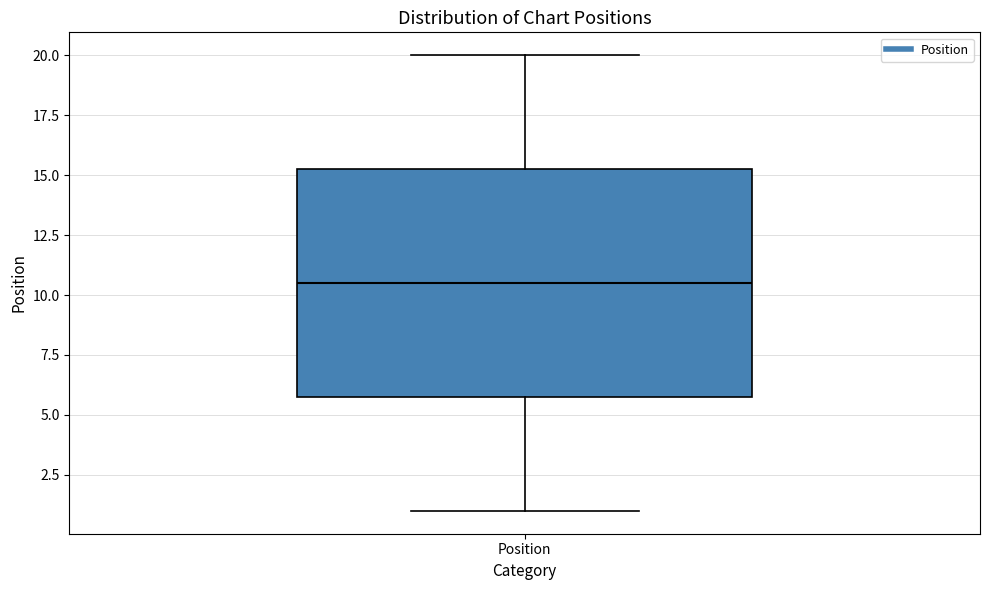

Where is the lower edge of the box for Position on the y-axis? The values are not printed on the chart, so give them approximately, as read against the axis.

6.0